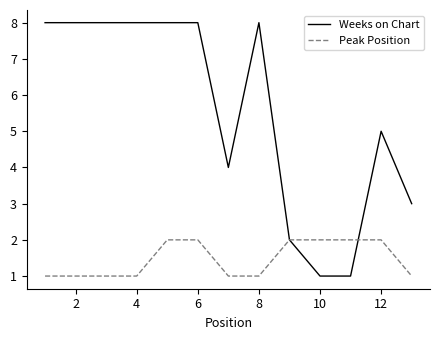

Which series has the largest total across all categories?

Weeks on Chart